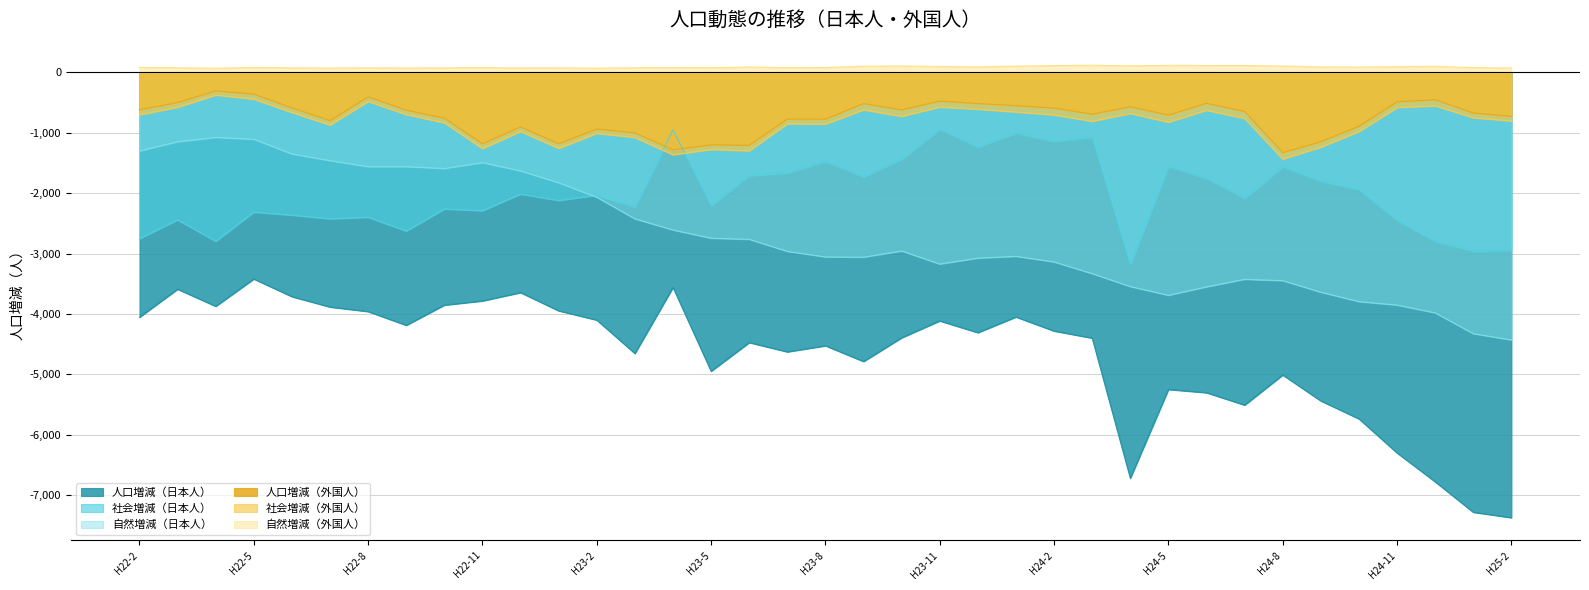

What is the average value of the 社会増減（外国人） series?

-832